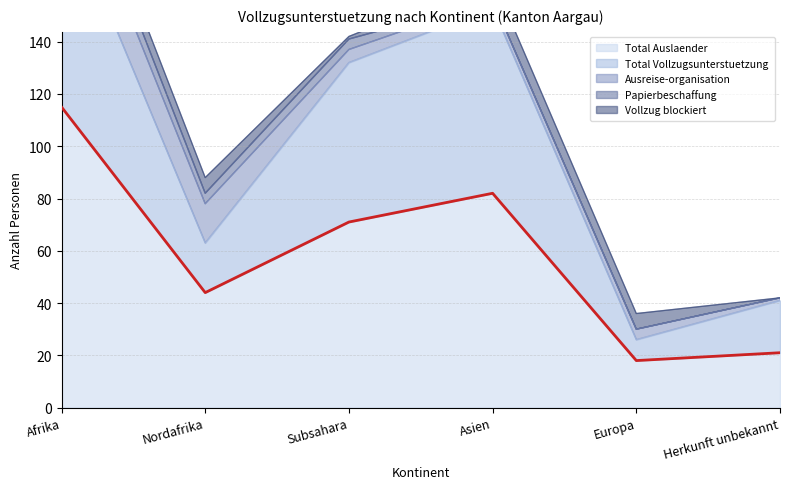

Reading left to right, list all the values displayed in this chart.

Total Auslaender: Afrika=115	Nordafrika=44	Subsahara=71	Asien=82	Europa=18	Herkunft unbekannt=21
Total Vollzugsunterstuetzung: Afrika=80	Nordafrika=19	Subsahara=61	Asien=71	Europa=8	Herkunft unbekannt=20
Ausreise-organisation: Afrika=20	Nordafrika=15	Subsahara=5	Asien=3	Europa=4	Herkunft unbekannt=1
Papierbeschaffung: Afrika=8	Nordafrika=4	Subsahara=4	Asien=0	Europa=0	Herkunft unbekannt=0
Vollzug blockiert: Afrika=7	Nordafrika=6	Subsahara=1	Asien=8	Europa=6	Herkunft unbekannt=0